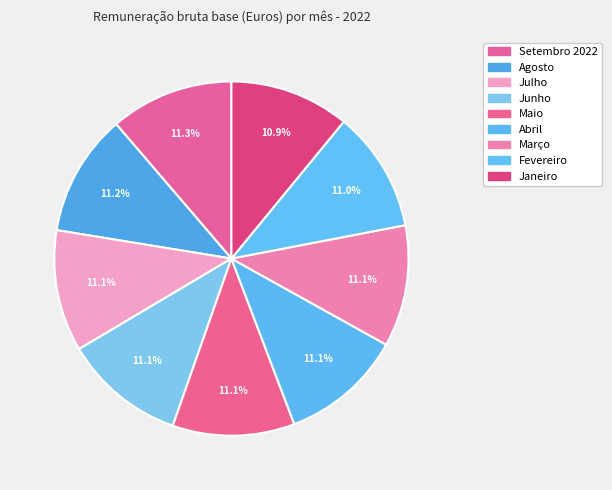

The Janeiro slice represents 1% of the pie. True or false?

False